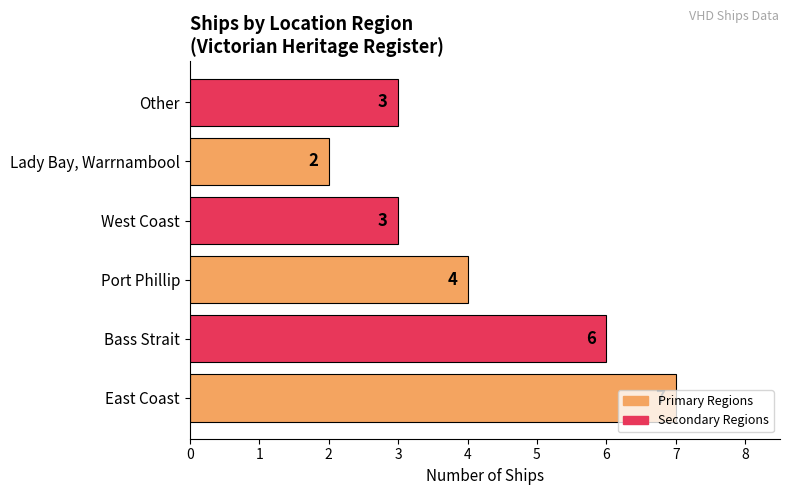

What is the approximate value at West Coast?

3